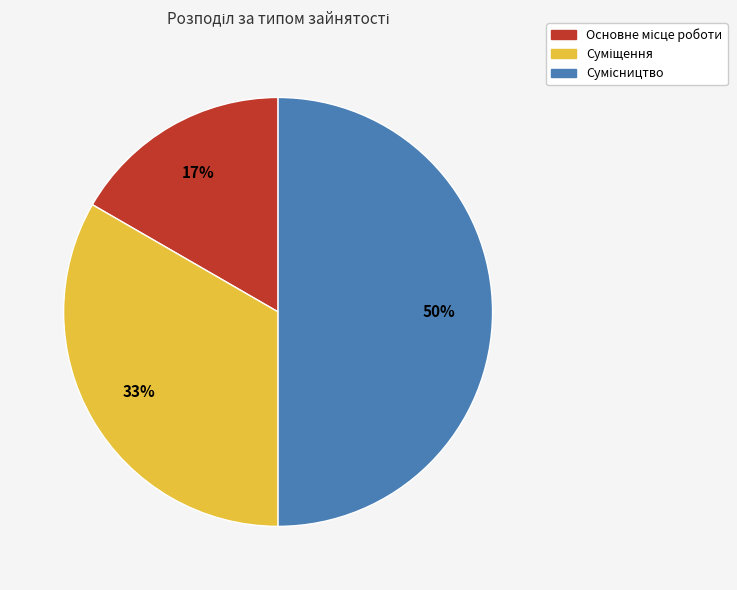

To the nearest percent, what is the average slice percentage?

33%